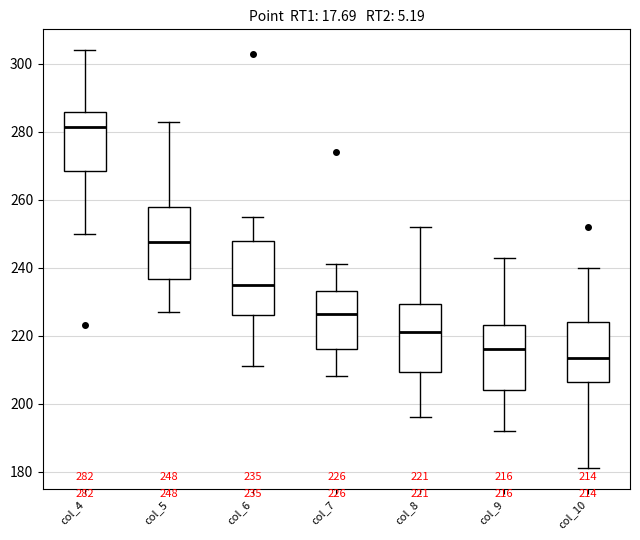

Which box's median line is the highest?

col_4